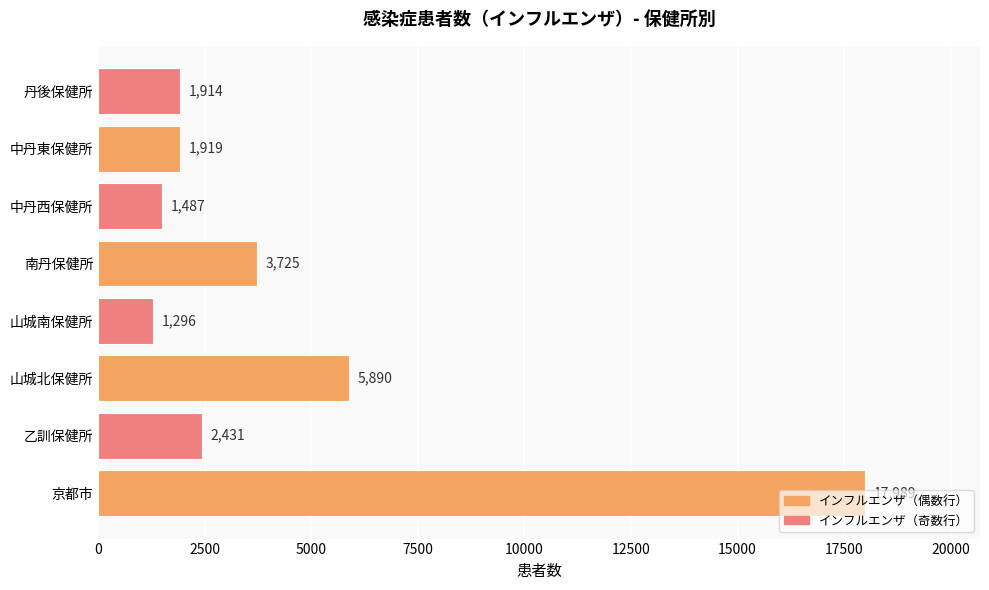

How many categories are shown in the chart?

8